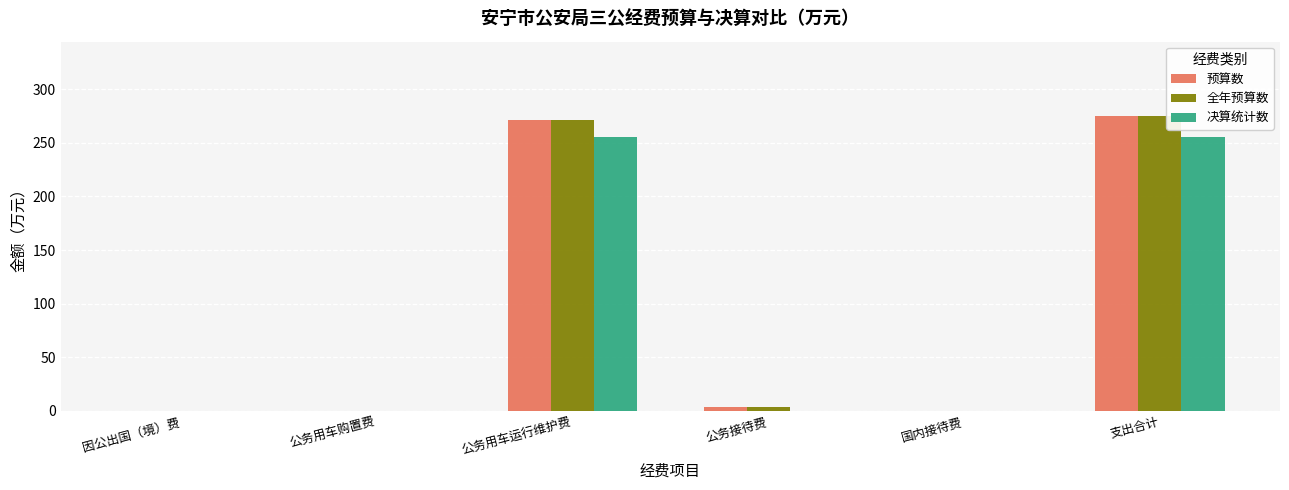

How many data points in 决算统计数 are above 0?

4